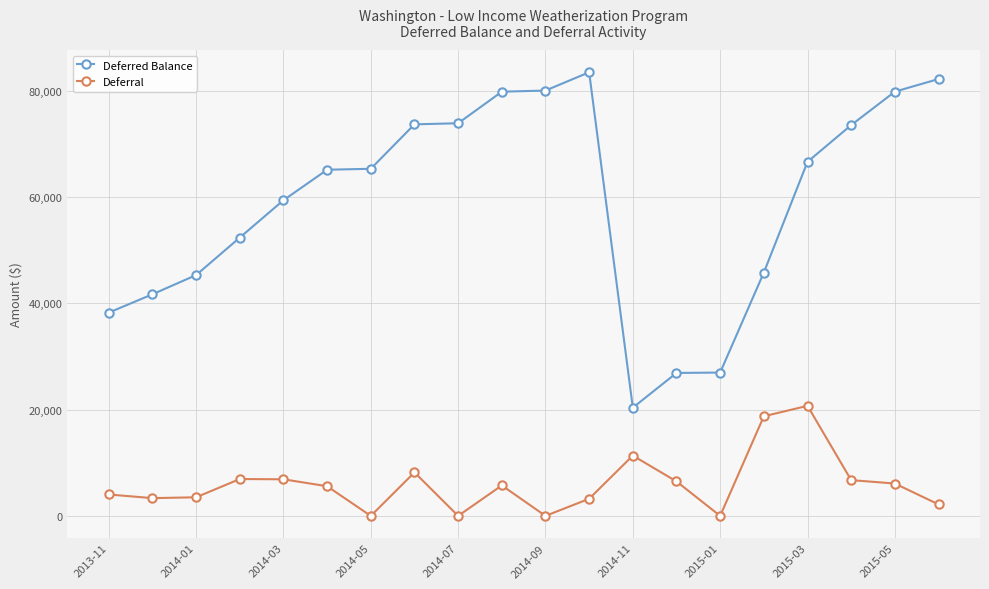

What is the average value of the Deferral series?

5984.0